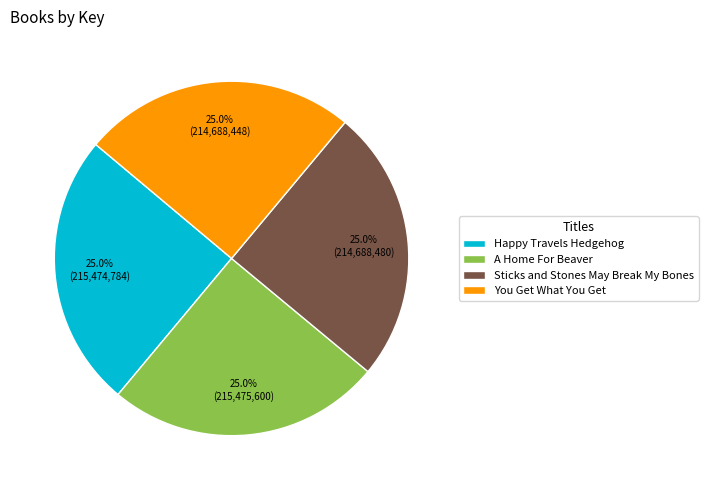

Does any single category account for the majority?

No